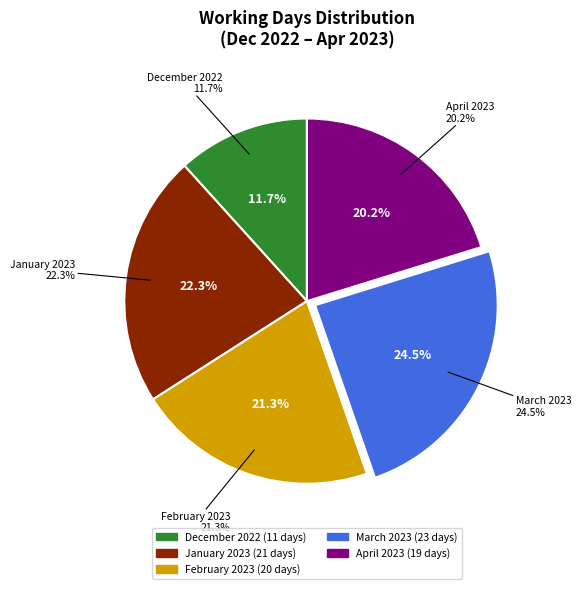

To the nearest percent, what portion does December 2022 represent?

12%